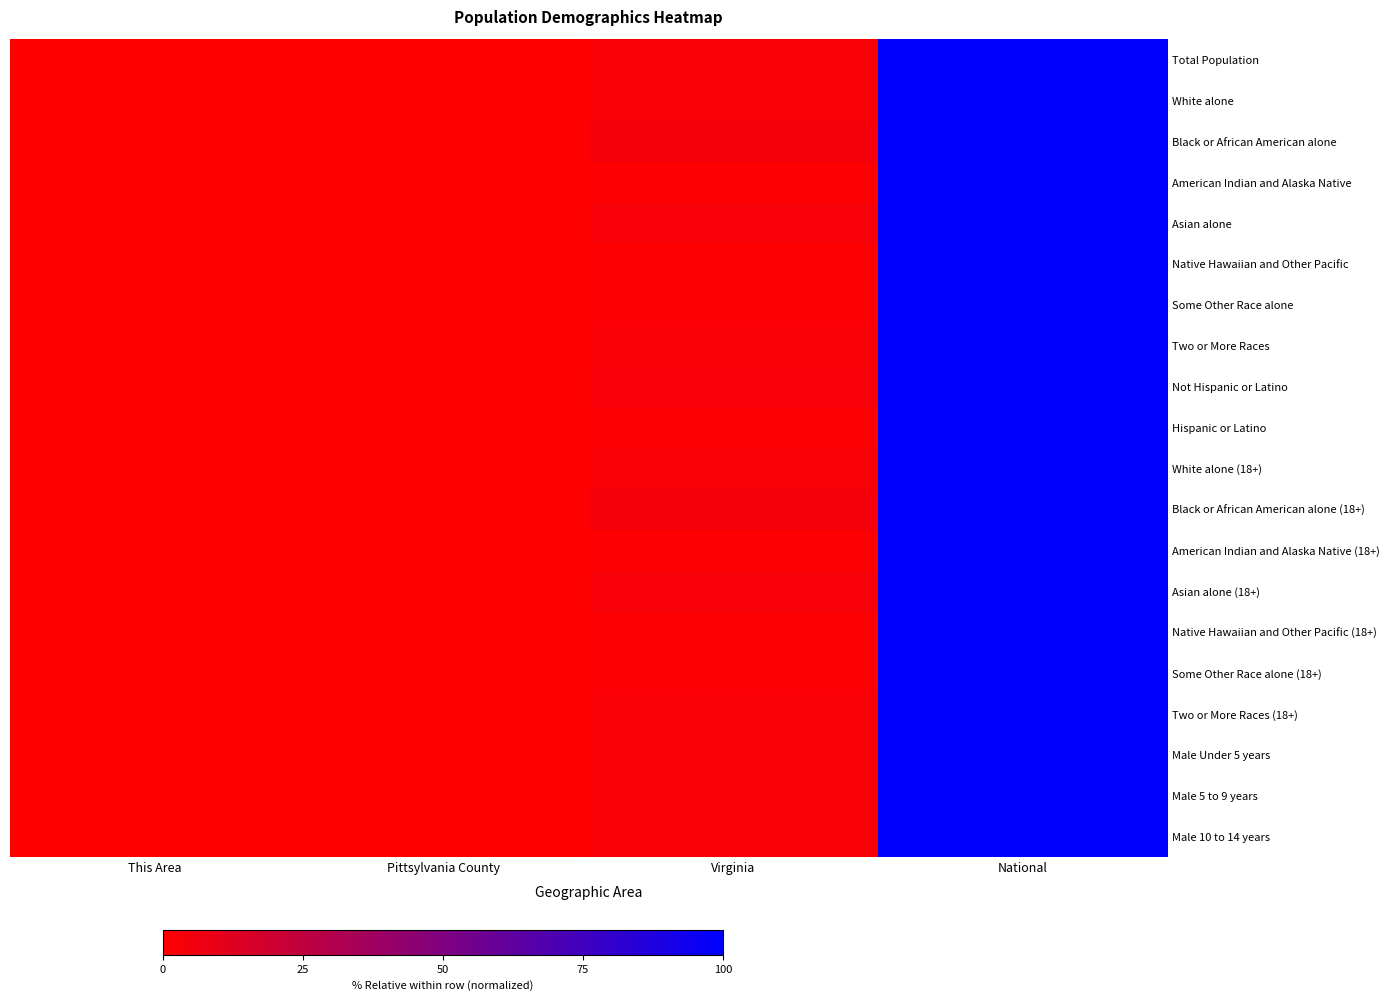

At which category is the sum across all series the highest?

National